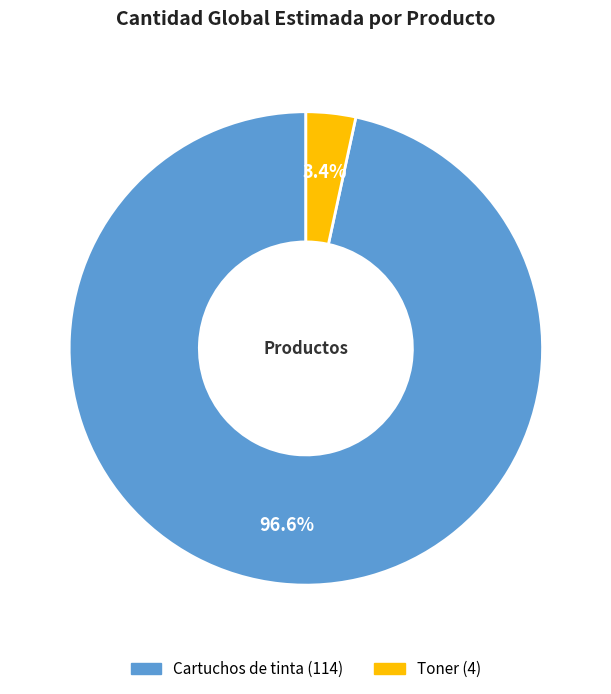

To the nearest percent, what is the combined percentage of Cartuchos de tinta and Toner?

100%